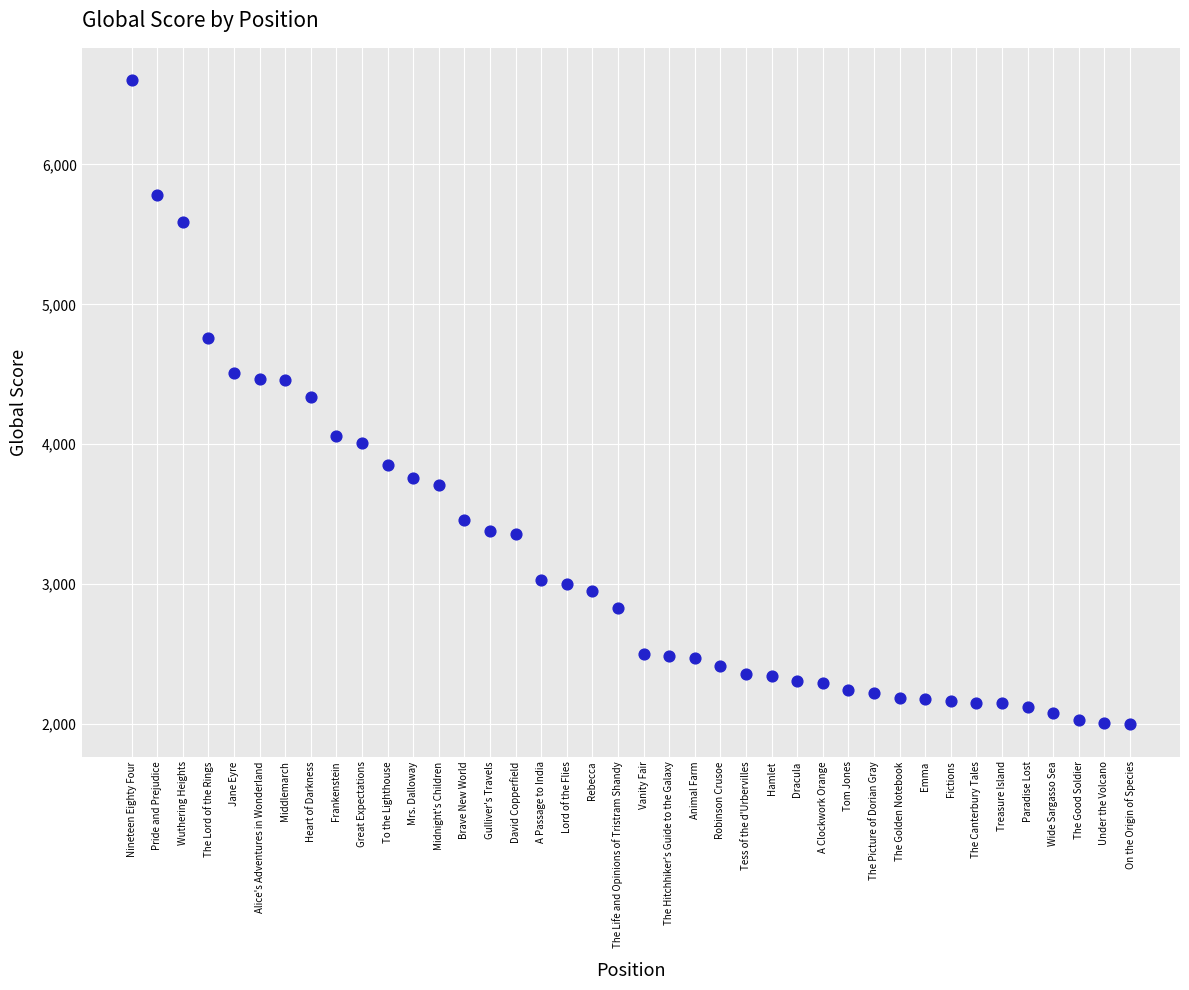

What is the range of Y values (max minus min)?

4604